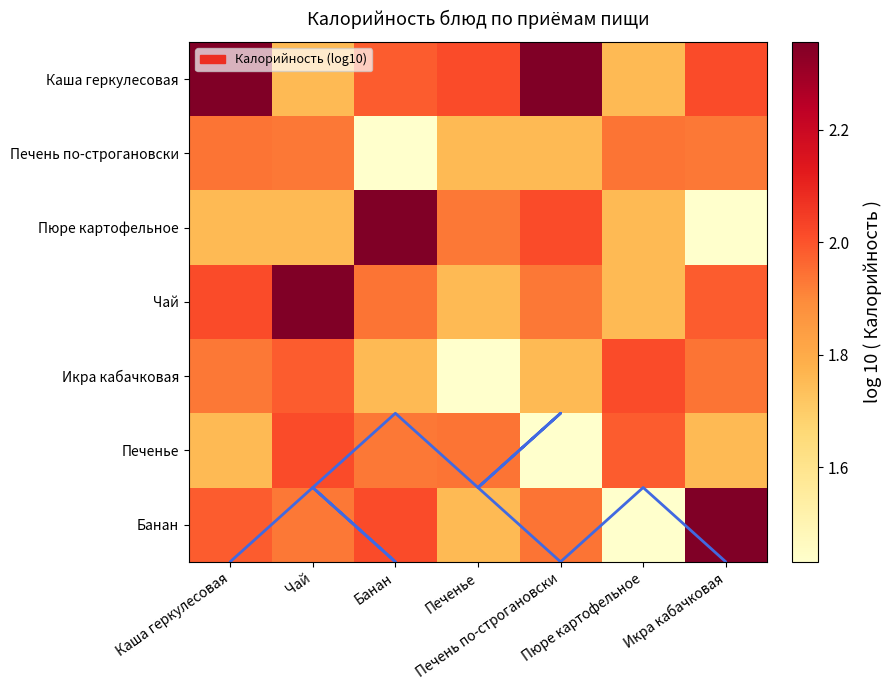

The value of Каша геркулесовая at Икра кабачковая is 0.8. True or false?

False